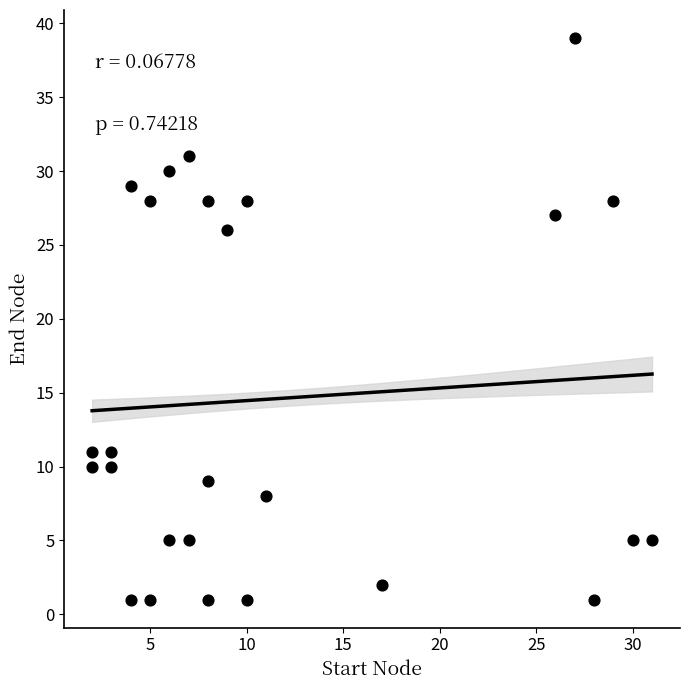

What is the range of Y values (max minus min)?

38